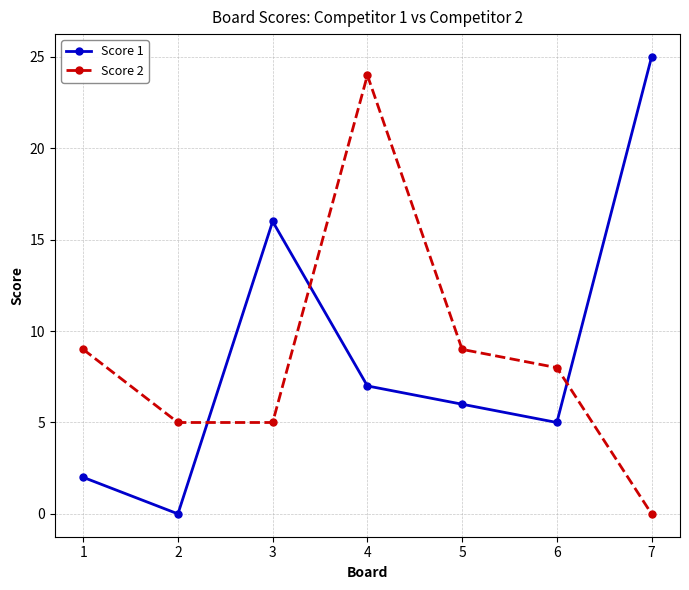

Which series changed the most between 1 and 6?

Score 1